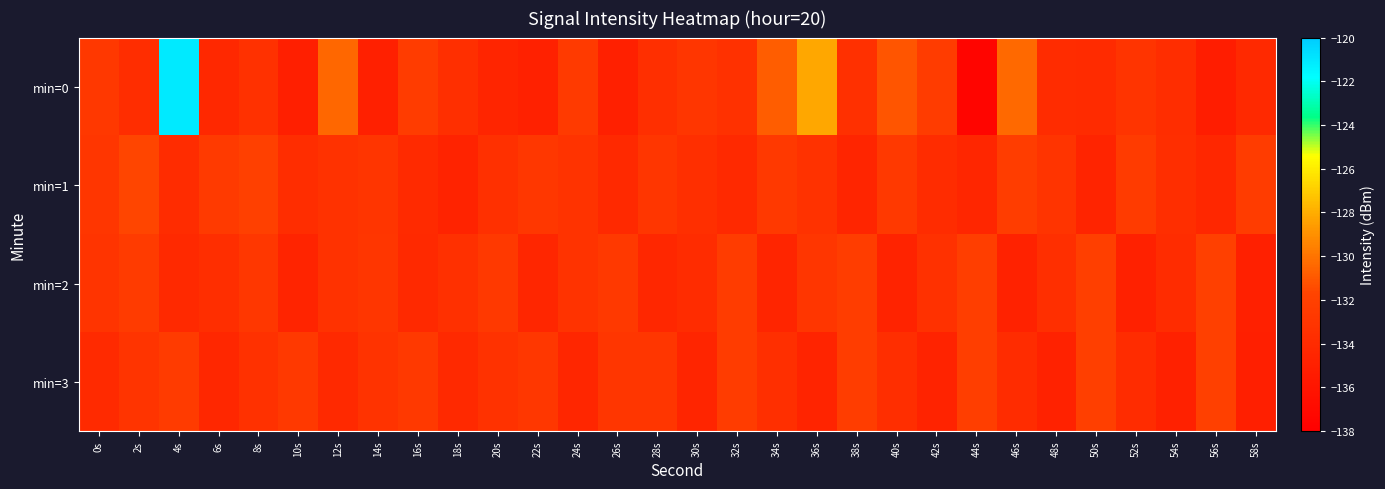

Which has a higher value, 50s or 58s?

50s